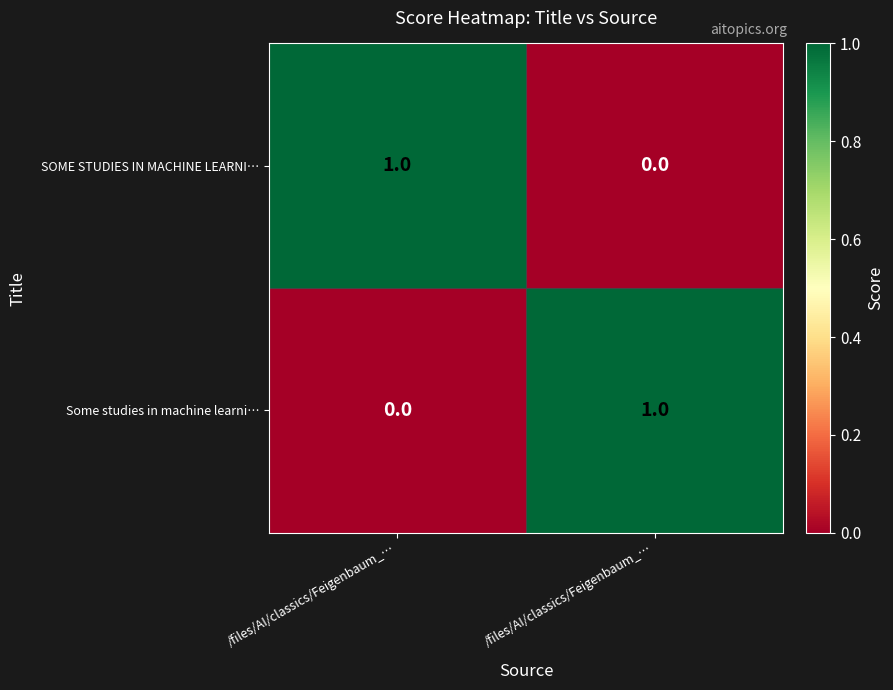

How many values in Some studies in machine learni… are above zero?

1